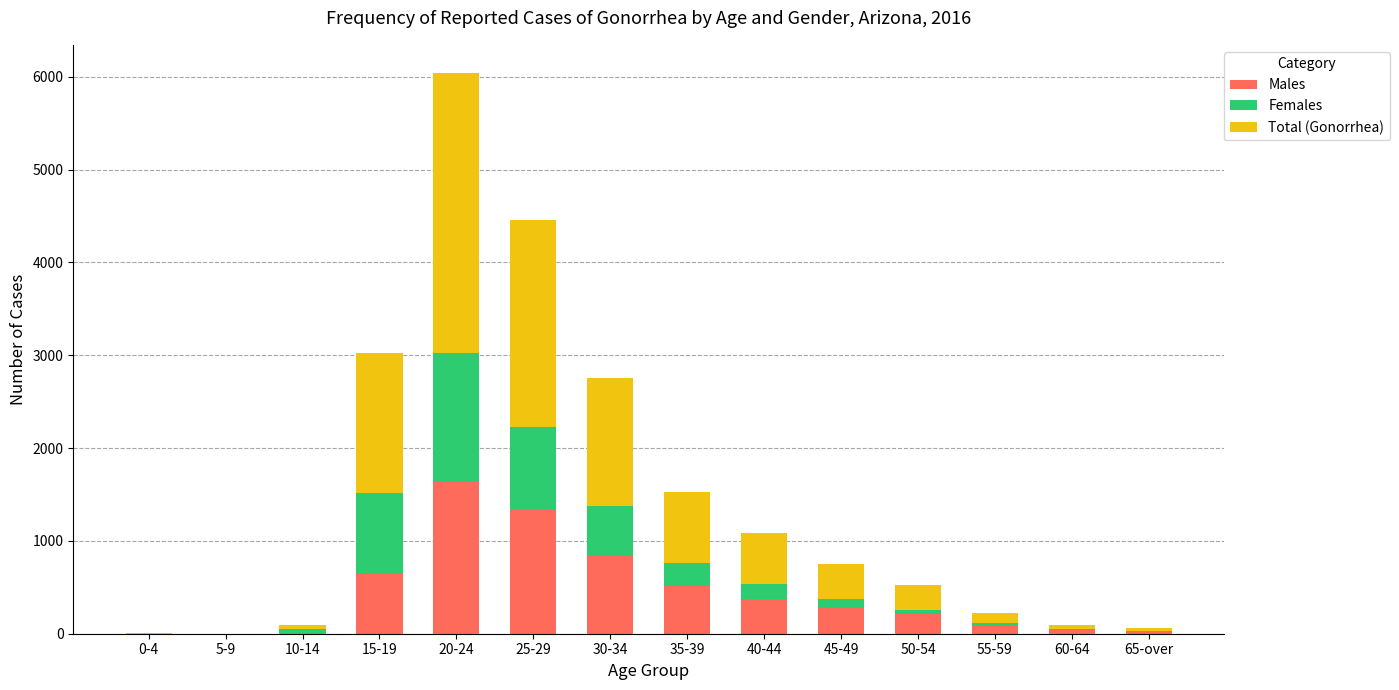

Which category has the highest value in the Males series?

20-24